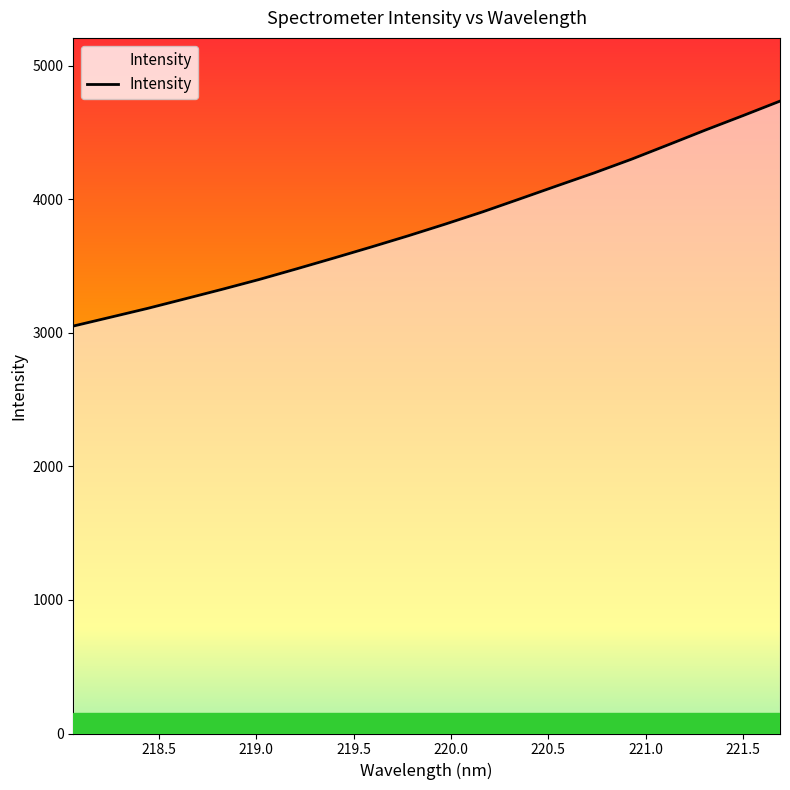

Count the number of values greater than 3813.

10